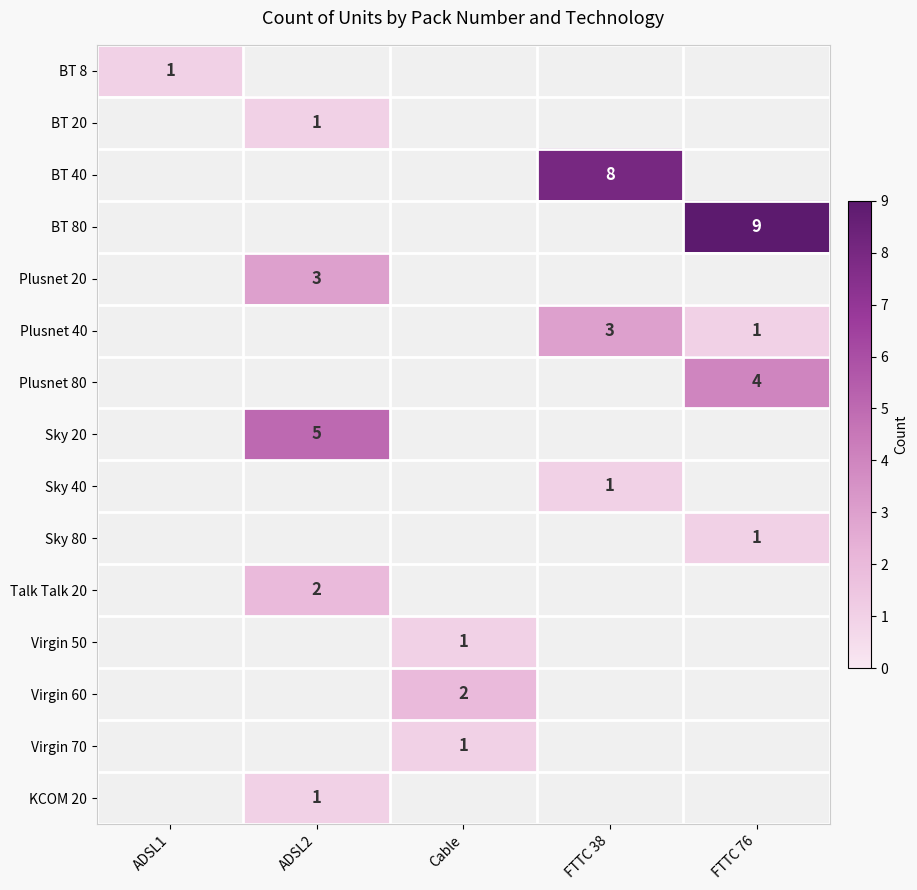

The value of Talk Talk 20 at ADSL2 is 1. True or false?

False